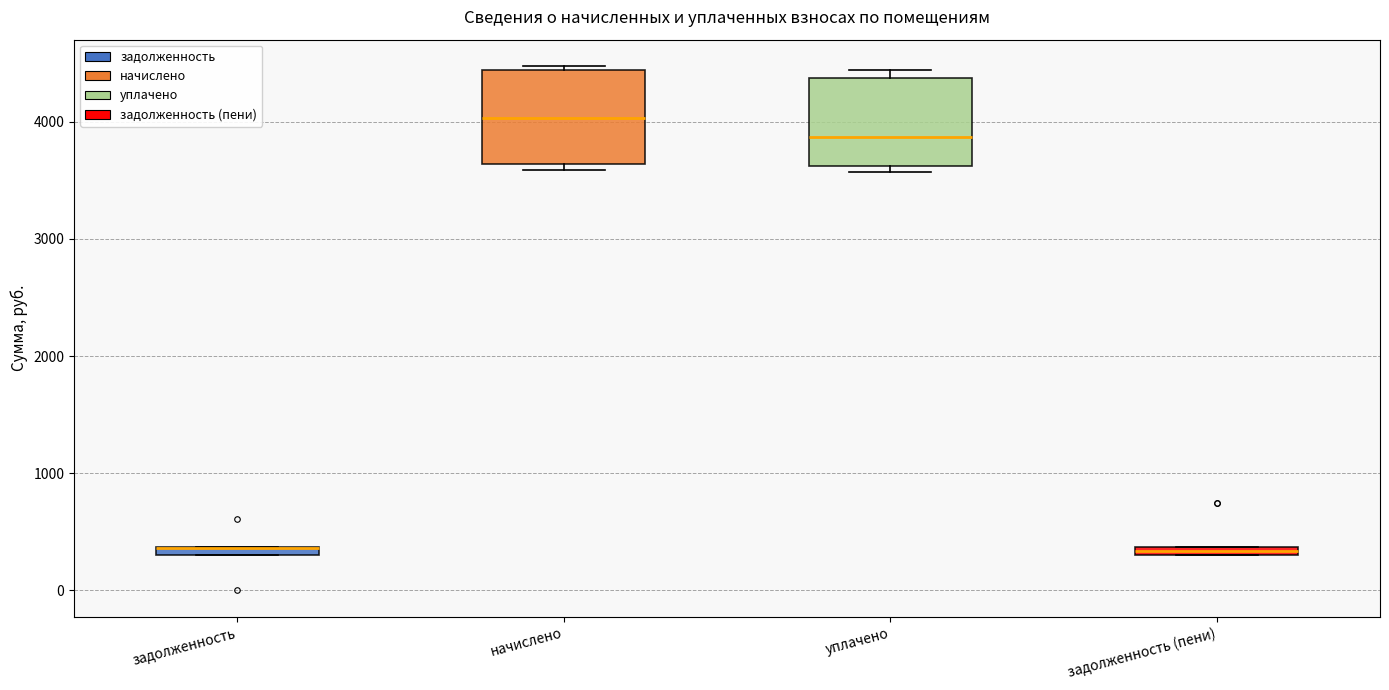

Where is the upper edge of the box for уплачено on the y-axis? The values are not printed on the chart, so give them approximately, as read against the axis.

4400